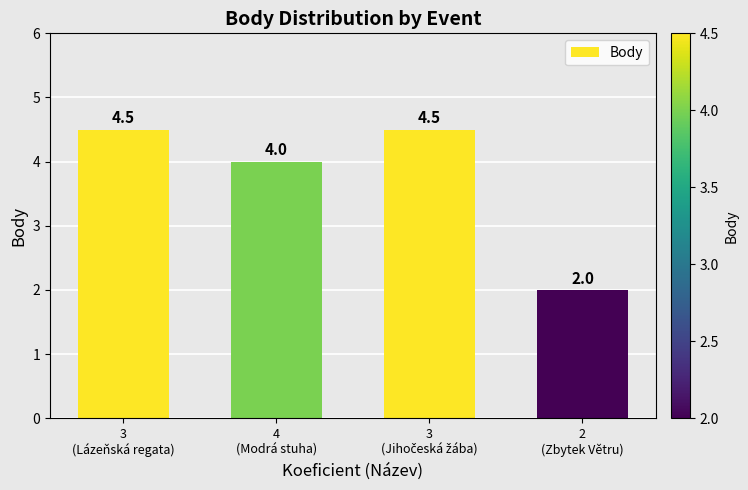

What is the change in value from 3
(Lázeňská regata) to 4
(Modrá stuha)?

-0.5